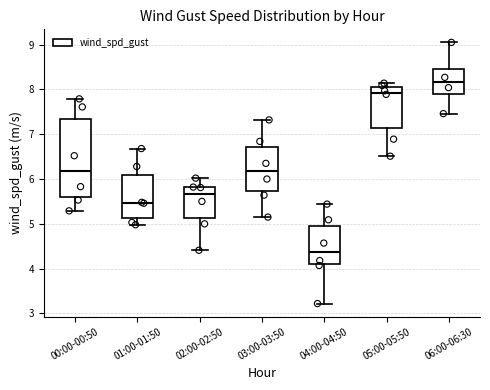

Which box's median line is the highest?

06:00-06:30